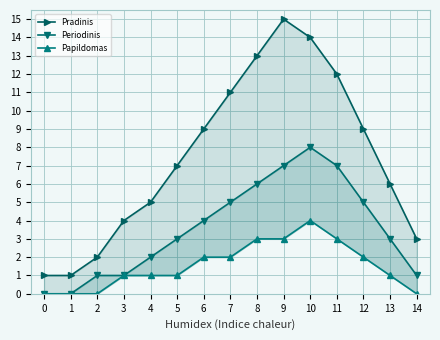

True or false: Periodinis and Pradinis cross at least once.

False